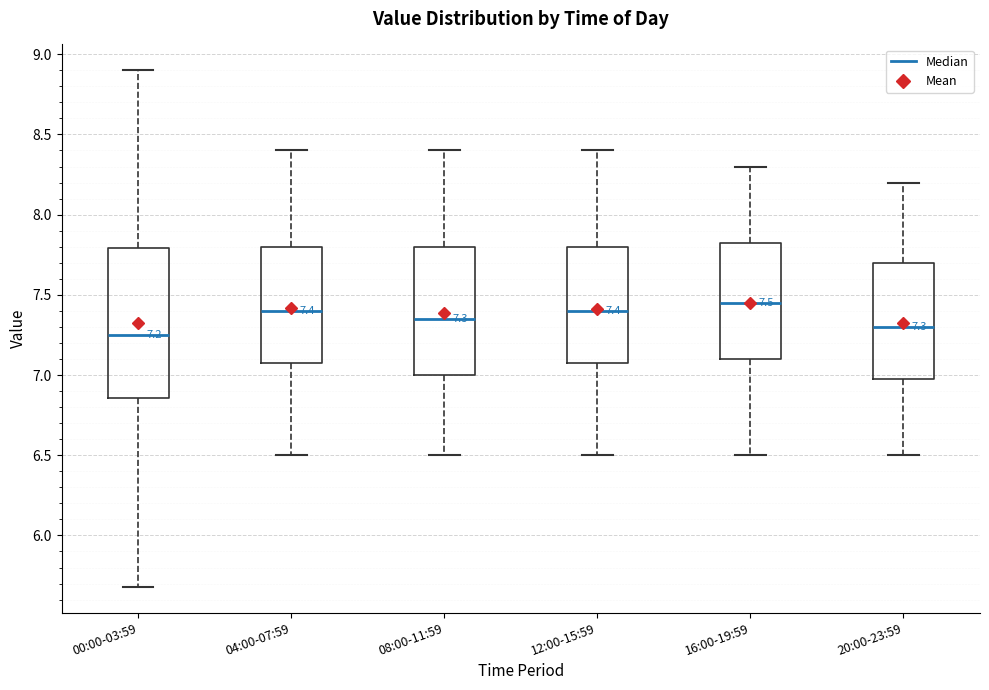

Comparing the boxes themselves (not the whiskers), which one is the tallest?

00:00-03:59